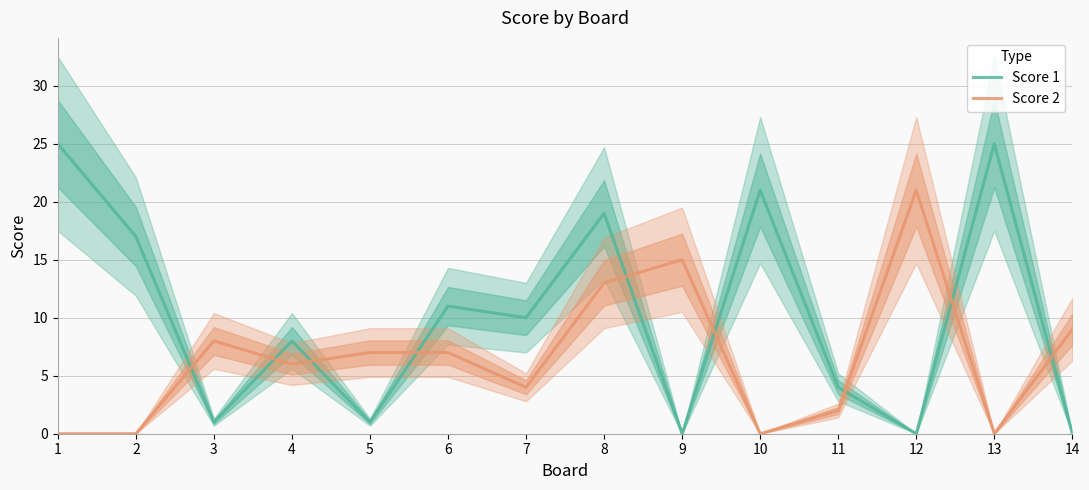

True or false: Score 1 has a value of 25 at 1.

True